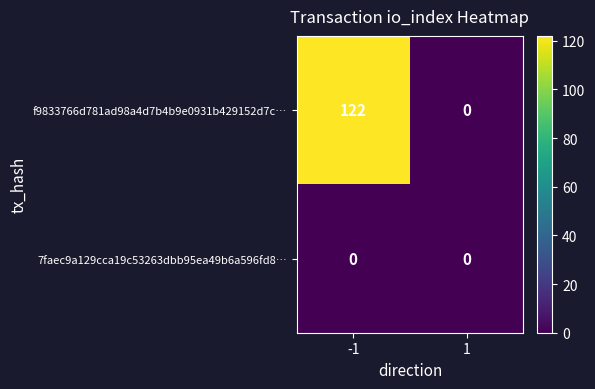

Is it true that f9833766d781ad98a4d7b4b9e0931b429152d7c… equals 74 at -1?

False